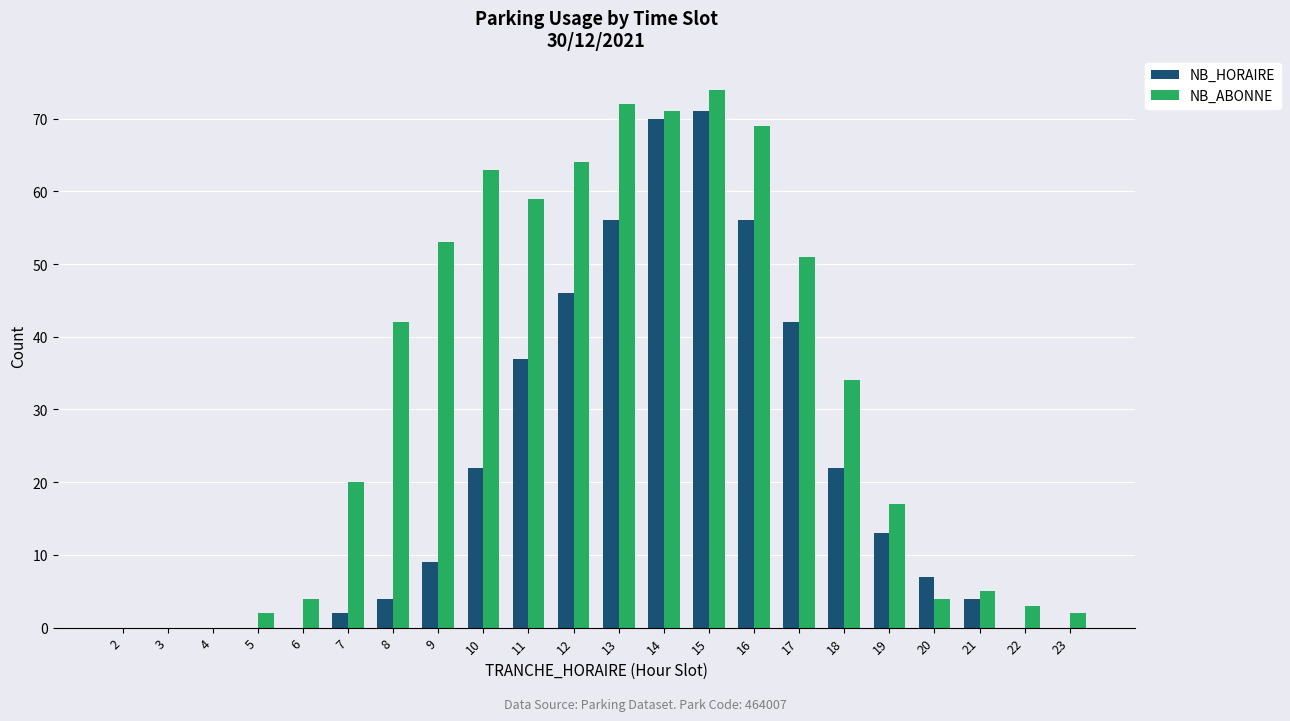

What is the total value across all series at 19?

30